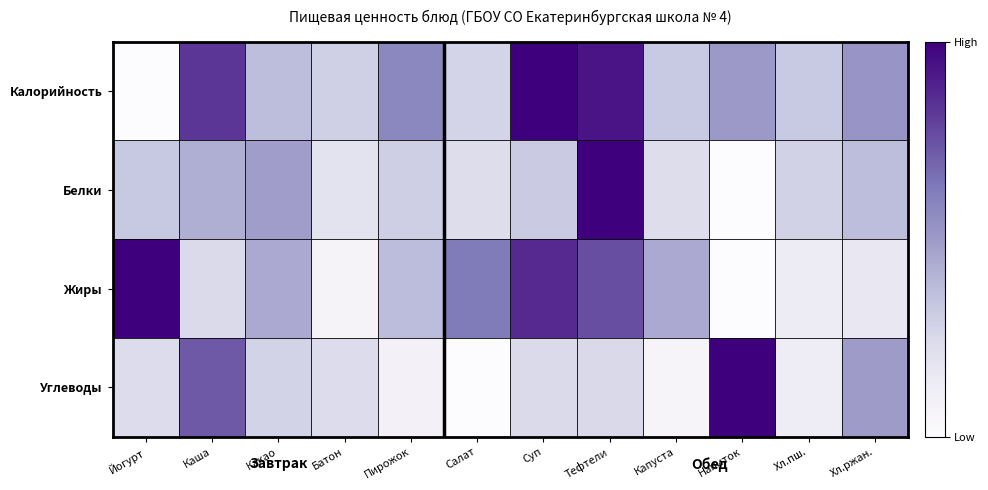

Which series has the largest range (max minus min)?

Калорийность